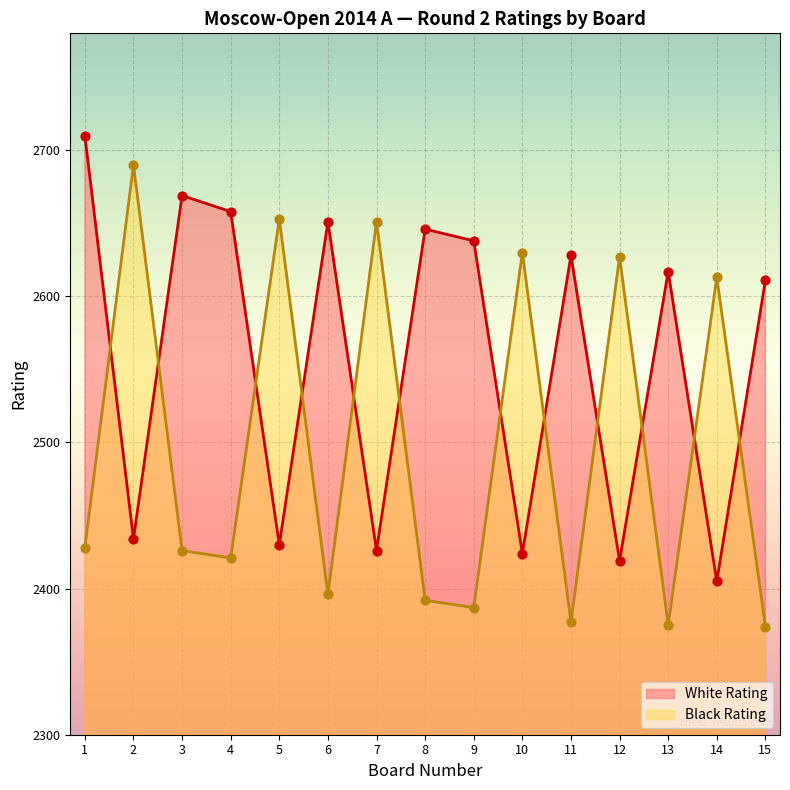

Which series has the largest total across all categories?

White Rating